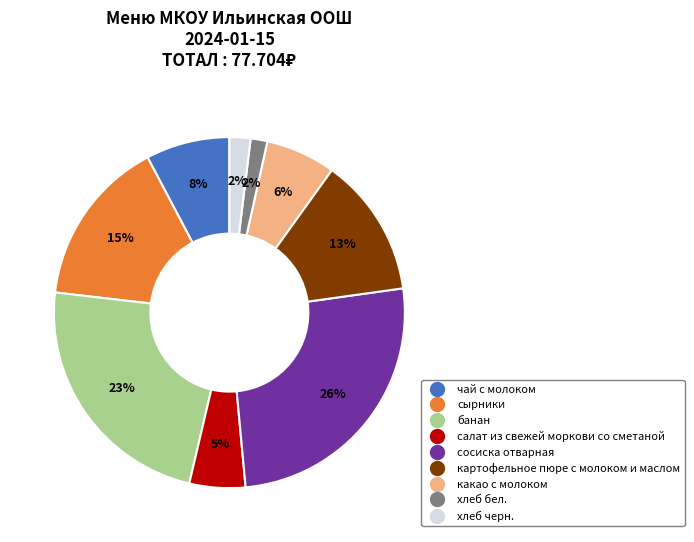

Does салат из свежей моркови со сметаной represent more than half of the total?

No